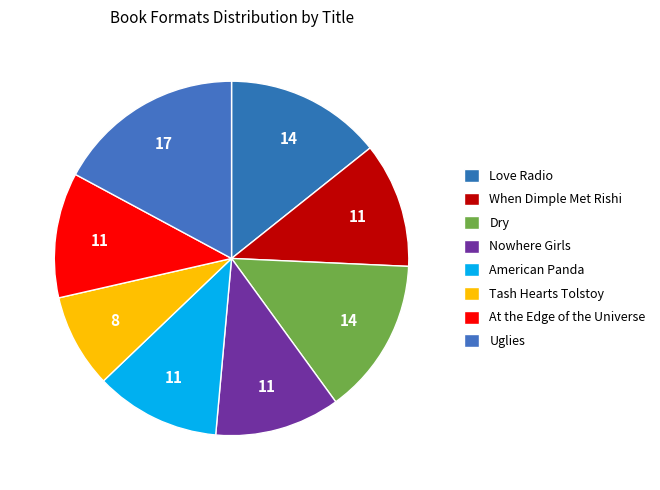

Approximately how many times larger is the value at Love Radio compared to Tash Hearts Tolstoy?

1.7